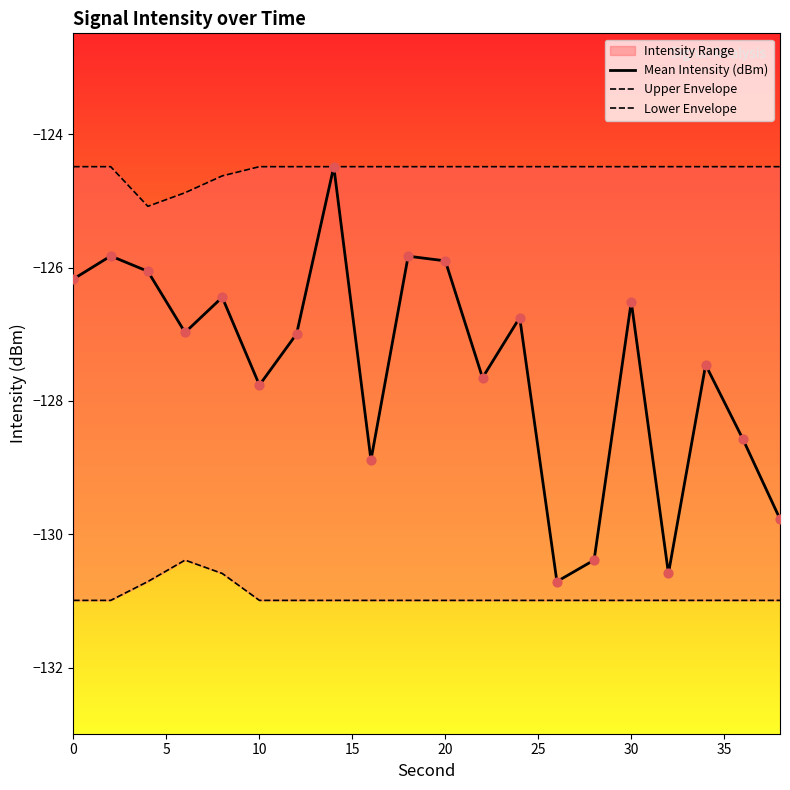

At how many categories does at least one series exceed -130?

20